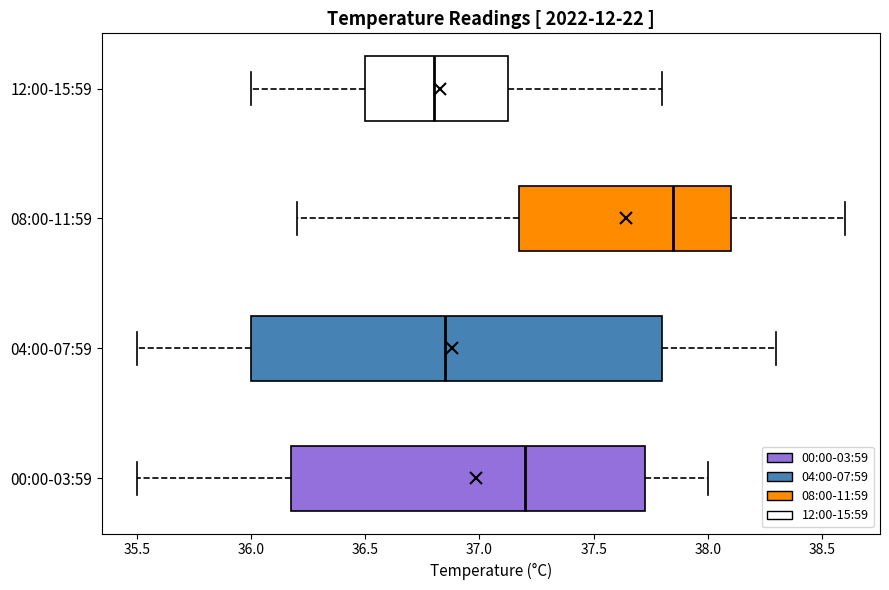

Reading bottom to top, read every box against the x-axis: the position of its median line, the range the box covers, and the ends of its whiskers. The values are not printed on the chart, so give them approximately, as read against the axis.

00:00-03:59: median 37.20, box 36.20 to 37.75, whiskers 35.50 to 38.00
04:00-07:59: median 36.85, box 36.00 to 37.80, whiskers 35.50 to 38.30
08:00-11:59: median 37.85, box 37.20 to 38.10, whiskers 36.20 to 38.60
12:00-15:59: median 36.80, box 36.50 to 37.15, whiskers 36.00 to 37.80